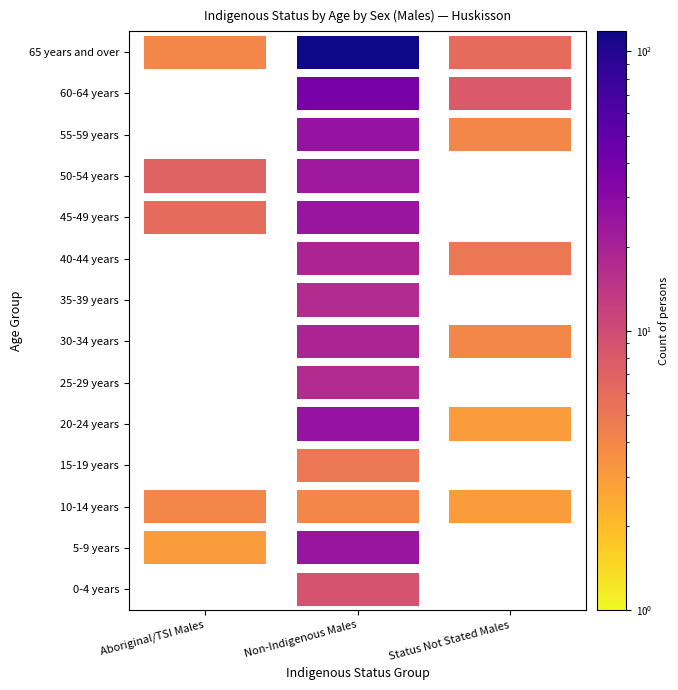

Rank the categories by 35-39 years value from highest to lowest.

1, 0, 2